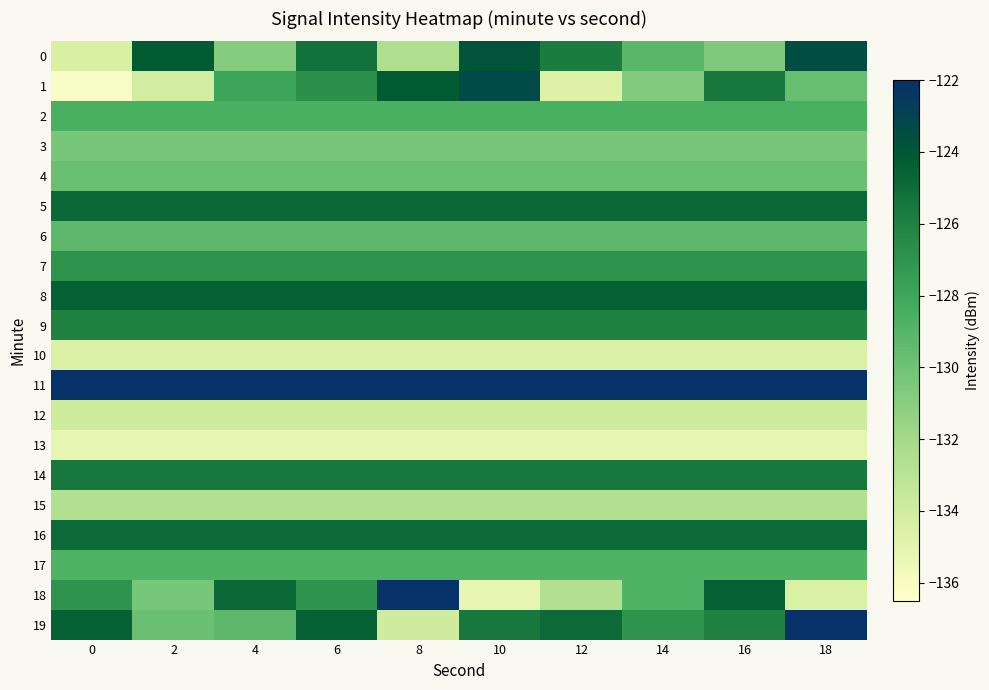

Reading left to right, extract all data points from this chart.

0: 0=-134.5	2=-124.1	4=-130.9	6=-125.2	8=-132.5	10=-123.8	12=-125.8	14=-129.1	16=-130.6	18=-123.5
1: 0=-136.1	2=-134.2	4=-127.9	6=-126.9	8=-124.1	10=-123.4	12=-134.6	14=-130.7	16=-125.5	18=-129.7
2: 0=-128.6	2=-128.6	4=-128.6	6=-128.6	8=-128.6	10=-128.6	12=-128.6	14=-128.6	16=-128.6	18=-128.6
3: 0=-130.3	2=-130.3	4=-130.3	6=-130.3	8=-130.3	10=-130.3	12=-130.3	14=-130.3	16=-130.3	18=-130.3
4: 0=-129.8	2=-129.8	4=-129.8	6=-129.8	8=-129.8	10=-129.8	12=-129.8	14=-129.8	16=-129.8	18=-129.8
5: 0=-124.8	2=-124.8	4=-124.8	6=-124.8	8=-124.8	10=-124.8	12=-124.8	14=-124.8	16=-124.8	18=-124.8
6: 0=-129.3	2=-129.3	4=-129.3	6=-129.3	8=-129.3	10=-129.3	12=-129.3	14=-129.3	16=-129.3	18=-129.3
7: 0=-126.9	2=-126.9	4=-126.9	6=-126.9	8=-126.9	10=-126.9	12=-126.9	14=-126.9	16=-126.9	18=-126.9
8: 0=-124.4	2=-124.4	4=-124.4	6=-124.4	8=-124.4	10=-124.4	12=-124.4	14=-124.4	16=-124.4	18=-124.4
9: 0=-126.1	2=-126.1	4=-126.1	6=-126.1	8=-126.1	10=-126.1	12=-126.1	14=-126.1	16=-126.1	18=-126.1
10: 0=-134.5	2=-134.5	4=-134.5	6=-134.5	8=-134.5	10=-134.5	12=-134.5	14=-134.5	16=-134.5	18=-134.5
11: 0=-122.1	2=-122.1	4=-122.1	6=-122.1	8=-122.1	10=-122.1	12=-122.1	14=-122.1	16=-122.1	18=-122.1
12: 0=-133.9	2=-133.9	4=-133.9	6=-133.9	8=-133.9	10=-133.9	12=-133.9	14=-133.9	16=-133.9	18=-133.9
13: 0=-135.1	2=-135.1	4=-135.1	6=-135.1	8=-135.1	10=-135.1	12=-135.1	14=-135.1	16=-135.1	18=-135.1
14: 0=-125.6	2=-125.6	4=-125.6	6=-125.6	8=-125.6	10=-125.6	12=-125.6	14=-125.6	16=-125.6	18=-125.6
15: 0=-132.6	2=-132.6	4=-132.6	6=-132.6	8=-132.6	10=-132.6	12=-132.6	14=-132.6	16=-132.6	18=-132.6
16: 0=-124.9	2=-124.9	4=-124.9	6=-124.9	8=-124.9	10=-124.9	12=-124.9	14=-124.9	16=-124.9	18=-124.9
17: 0=-128.8	2=-128.8	4=-128.8	6=-128.8	8=-128.8	10=-128.8	12=-128.8	14=-128.8	16=-128.8	18=-128.8
18: 0=-126.9	2=-130.3	4=-124.8	6=-126.9	8=-122.1	10=-135.1	12=-132.6	14=-128.8	16=-124.4	18=-134.5
19: 0=-124.4	2=-129.8	4=-129.3	6=-124.4	8=-133.9	10=-125.6	12=-124.9	14=-126.9	16=-126.1	18=-122.1